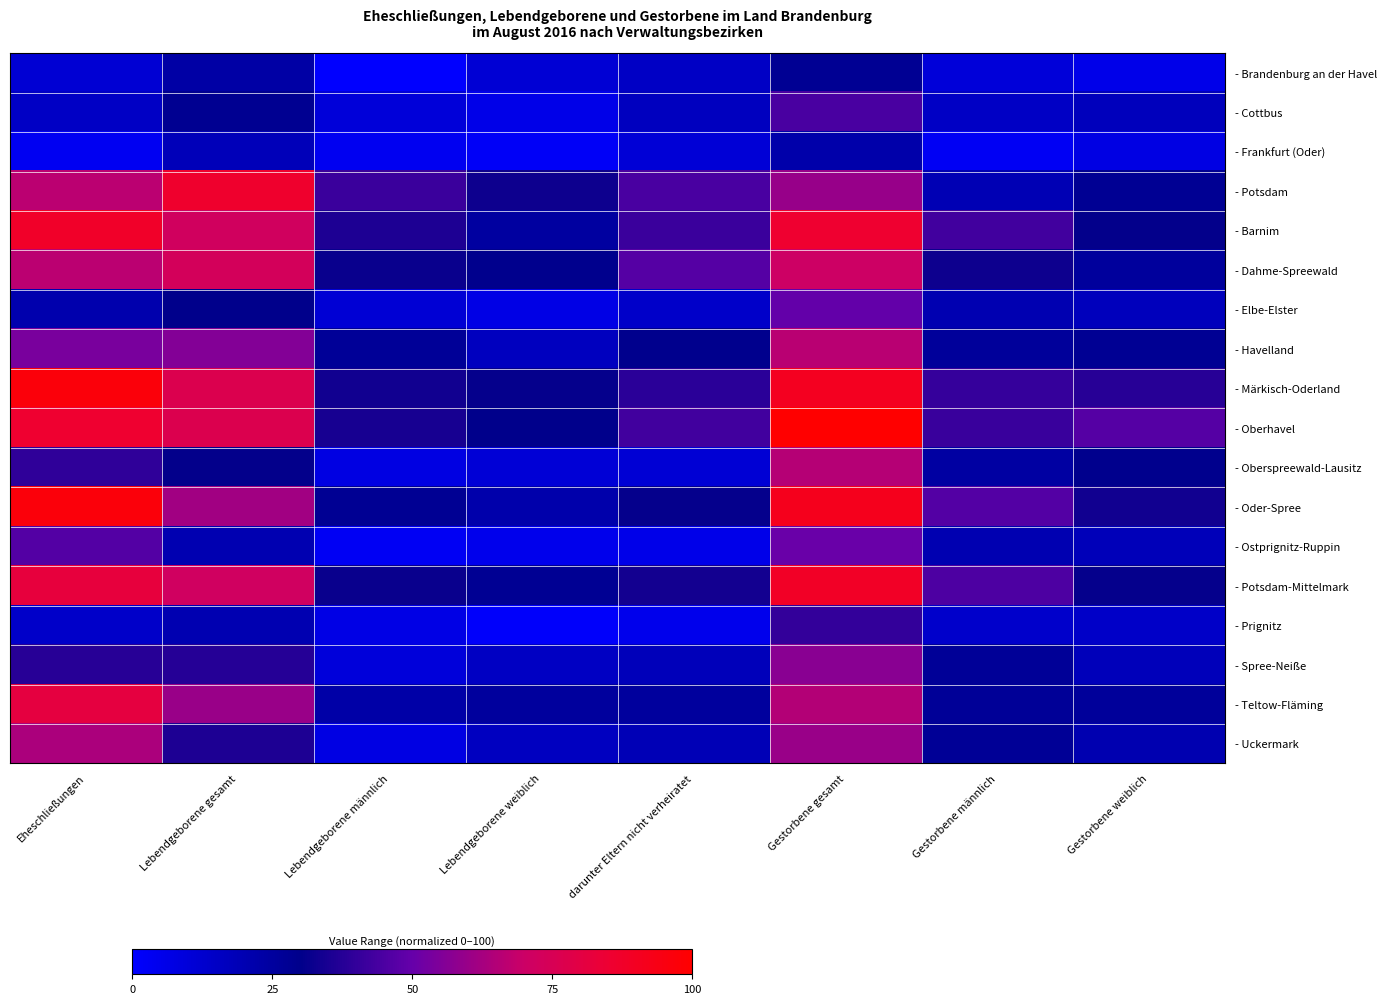

How many series are shown in this chart?

18